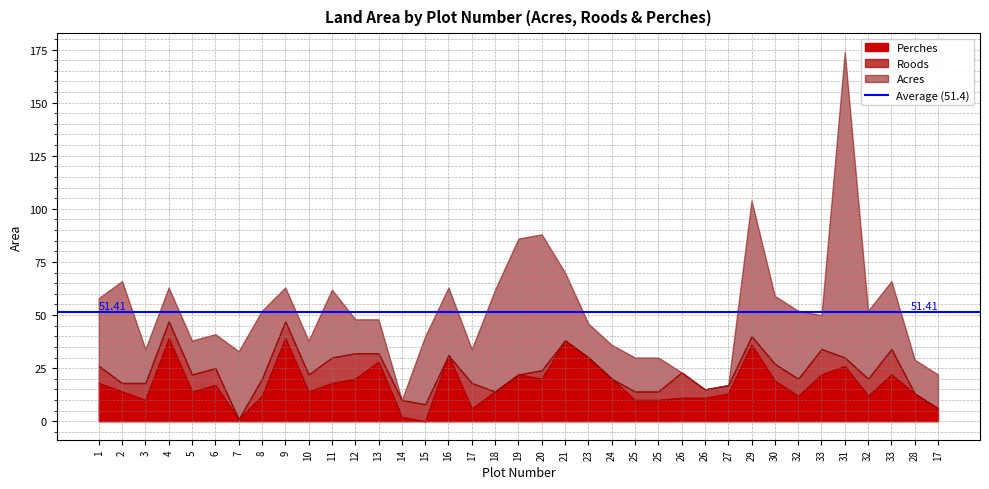

The Acres series shows 2 at 17. True or false?

False